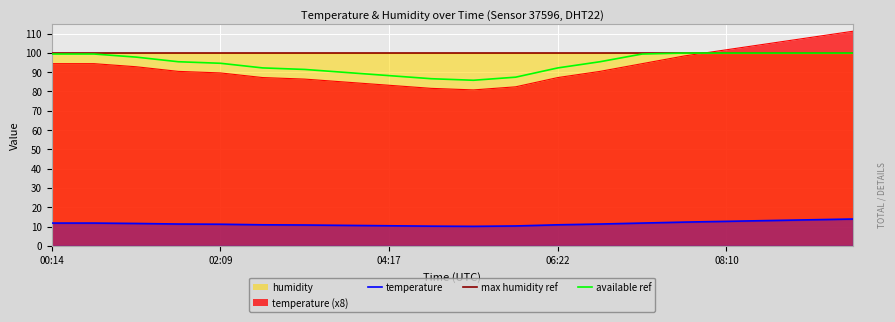

At which label is the value closest to 96?

00:14